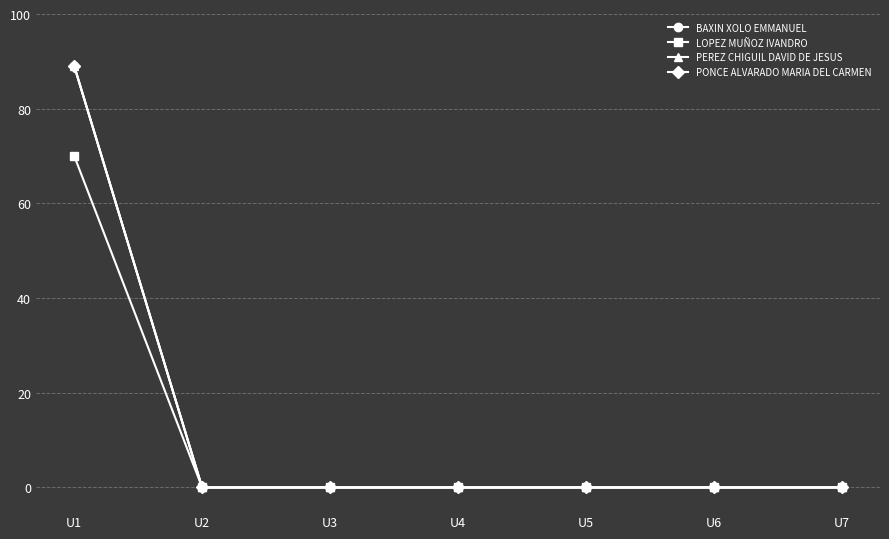

Which series changed the most between U3 and U7?

BAXIN XOLO EMMANUEL